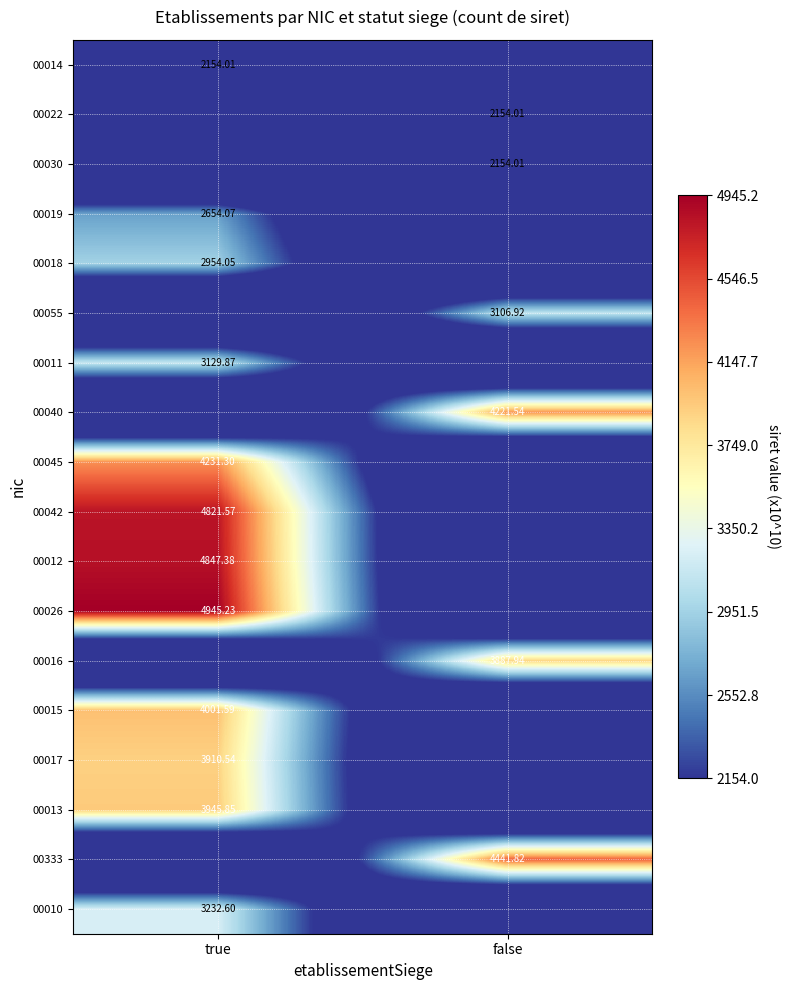

Which has a higher value, false or true?

true